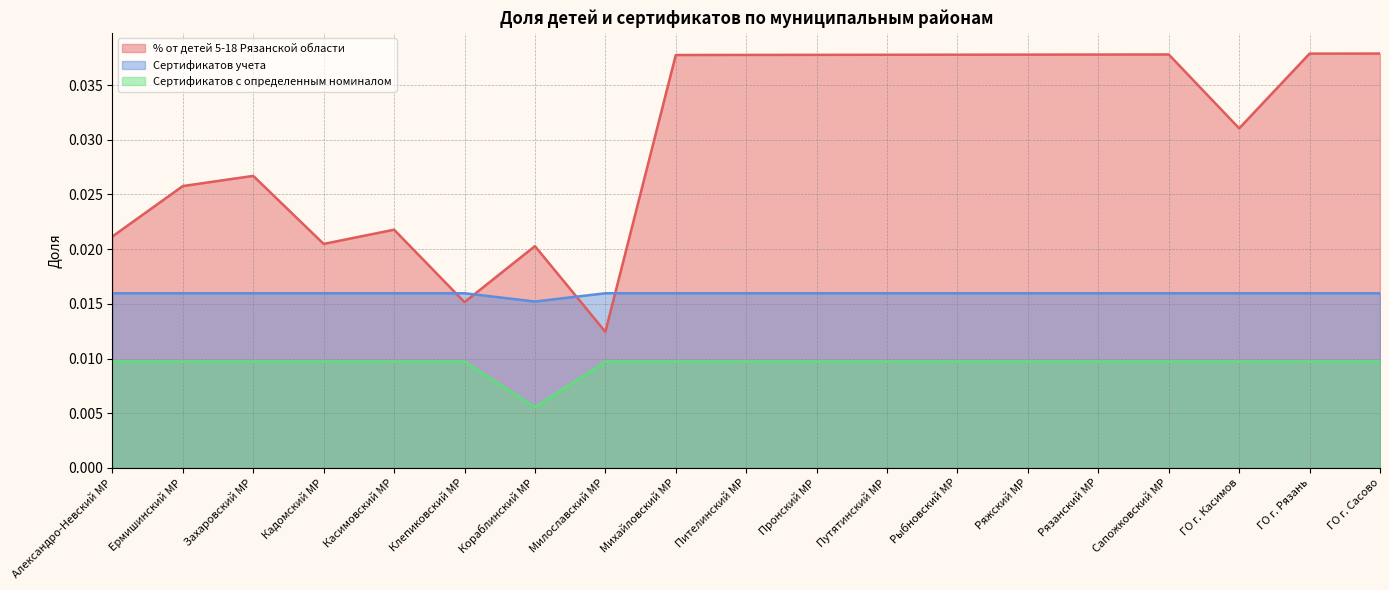

The Сертификатов с определенным номиналом series shows 0.0 at Клепиковский МР. True or false?

False